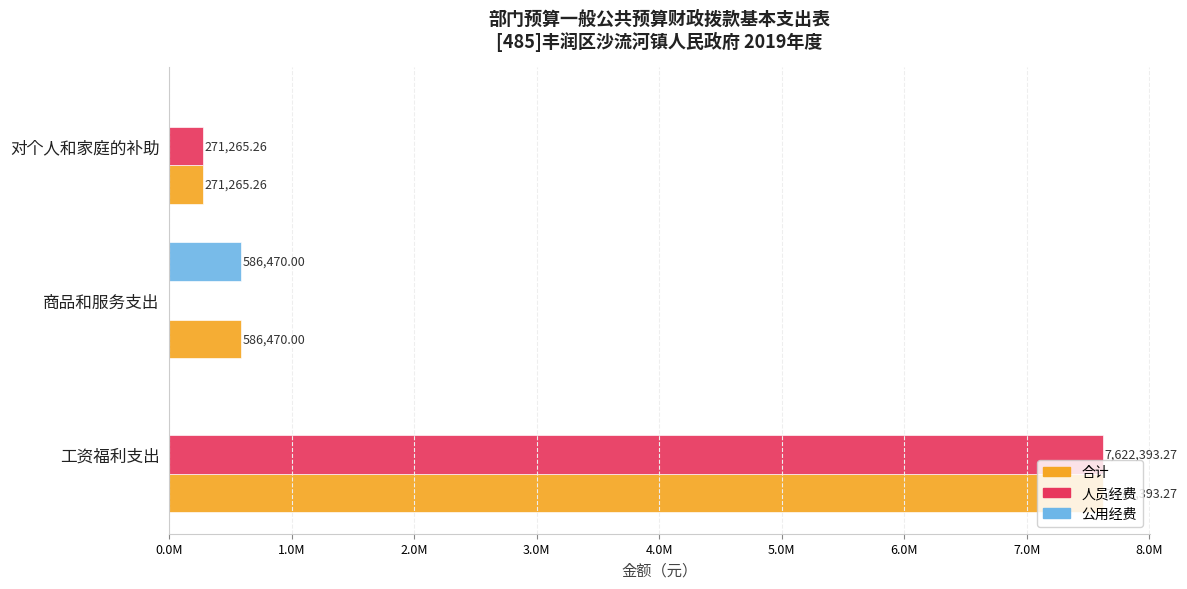

What are all the series names shown in the legend?

合计, 人员经费, 公用经费